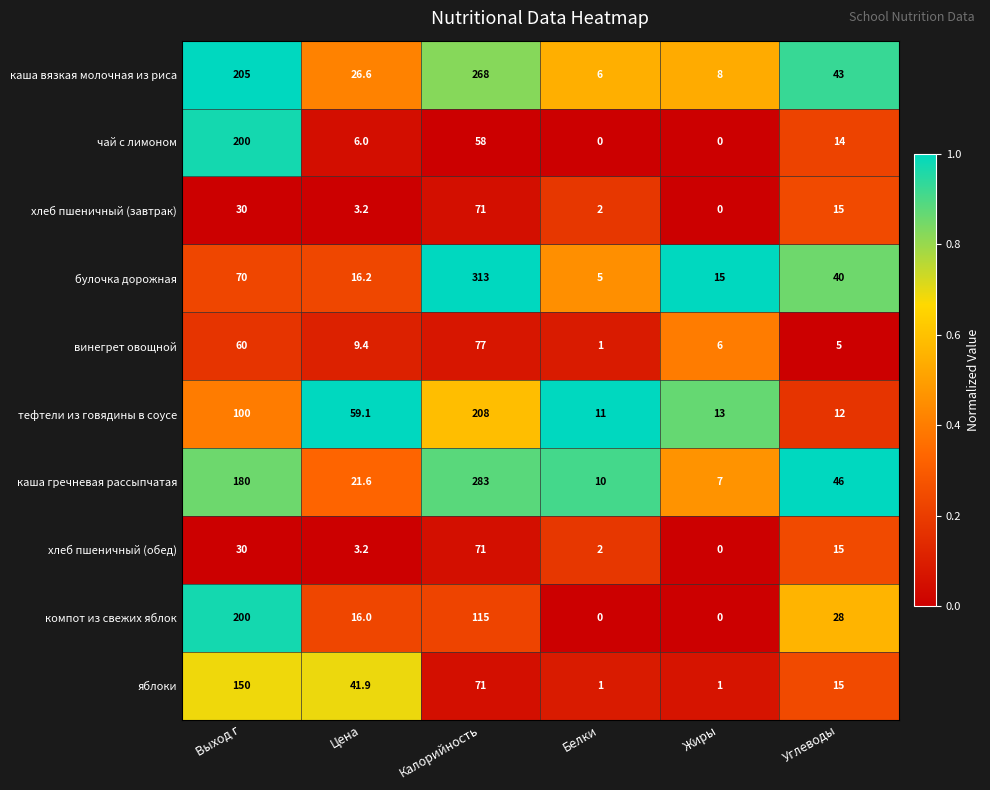

Count the number of categories in the chart.

6